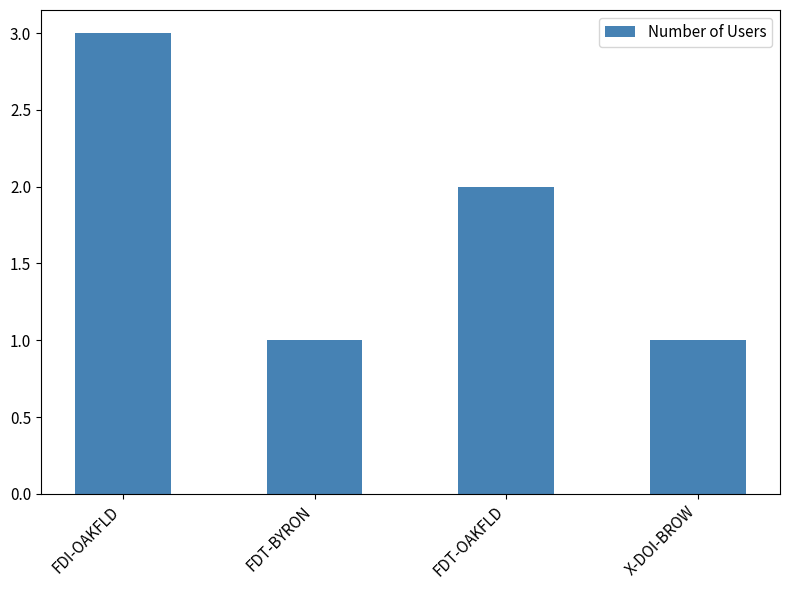

Reading left to right, transcribe all the data shown in this chart.

3	1	2	1